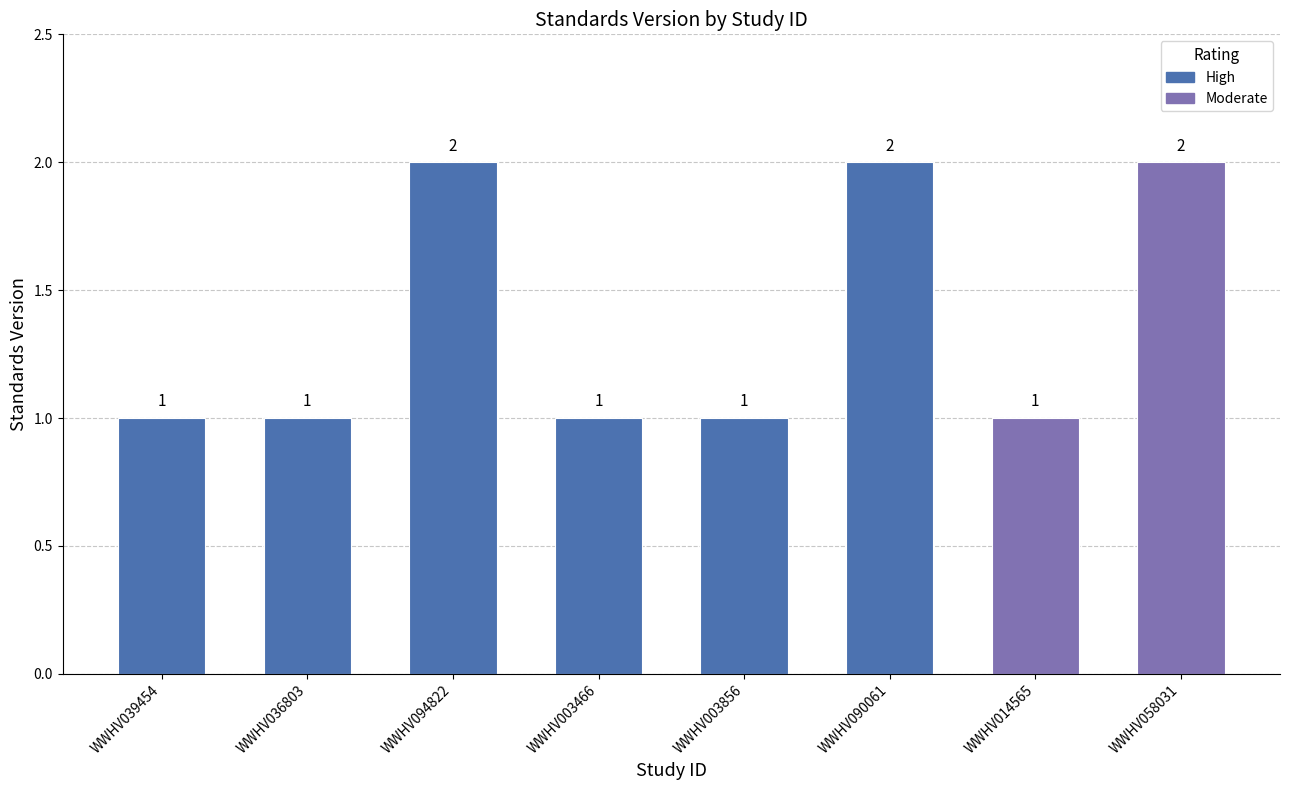

What value does the data have at WWHV039454?

1